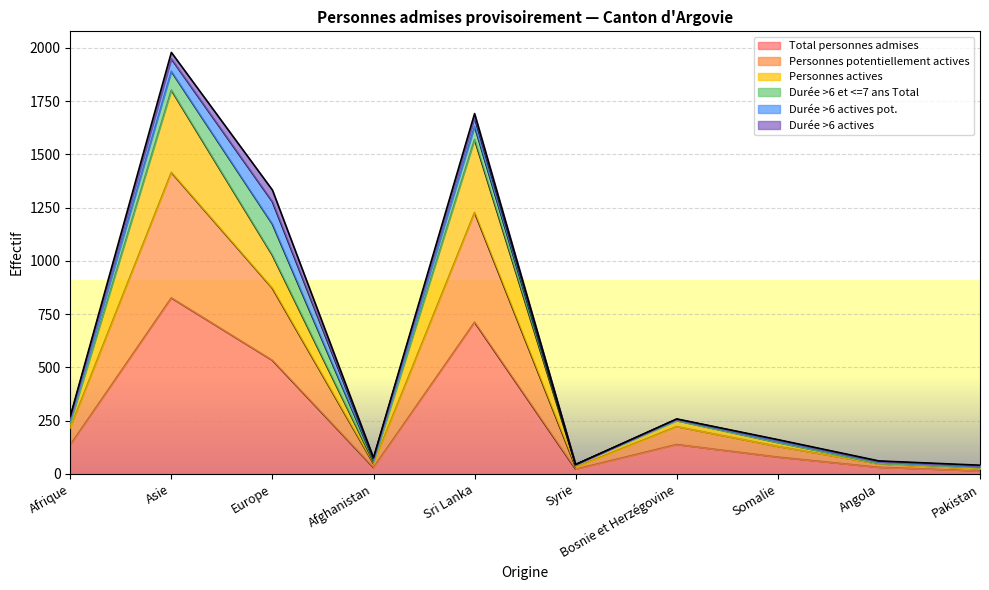

What is the maximum value for Total personnes admises?

826